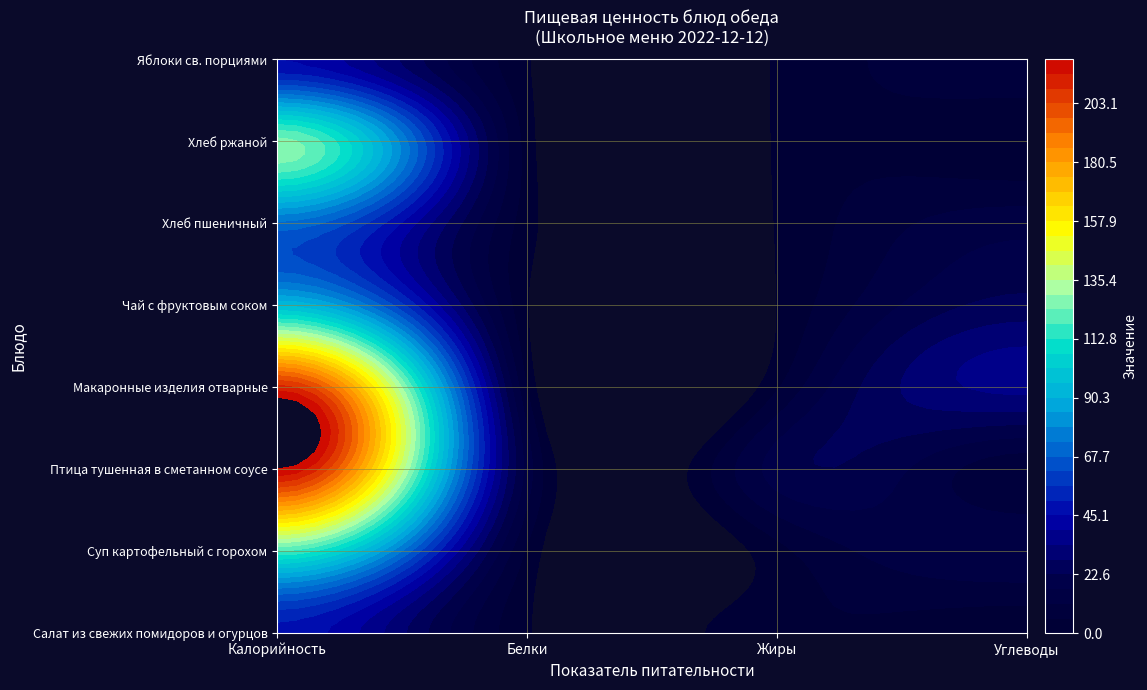

Which series has the largest total across all categories?

Птица тушенная в сметанном соусе